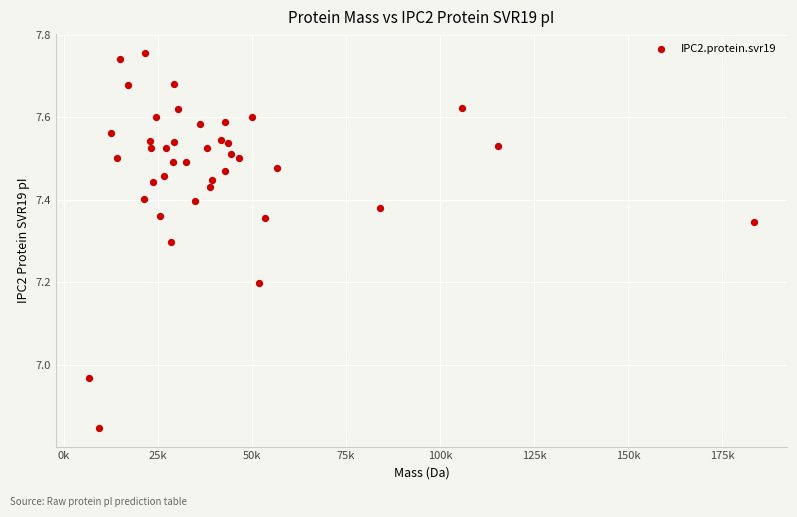

What is the range of X values (max minus min)?

176.8